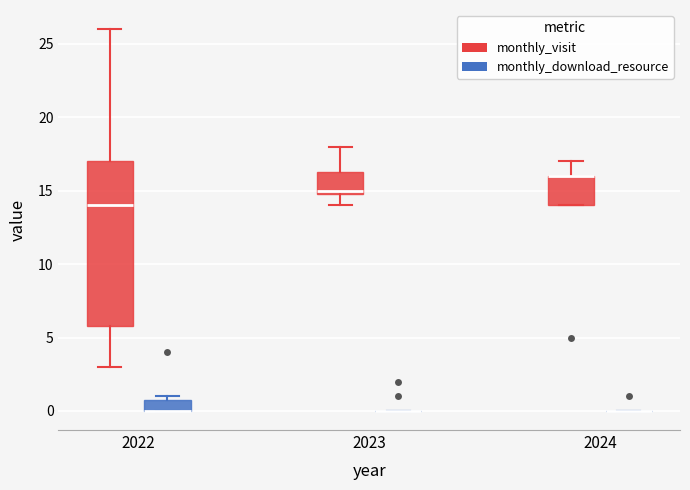

Comparing the boxes themselves (not the whiskers), which one is the tallest?

2022 (monthly_visit)